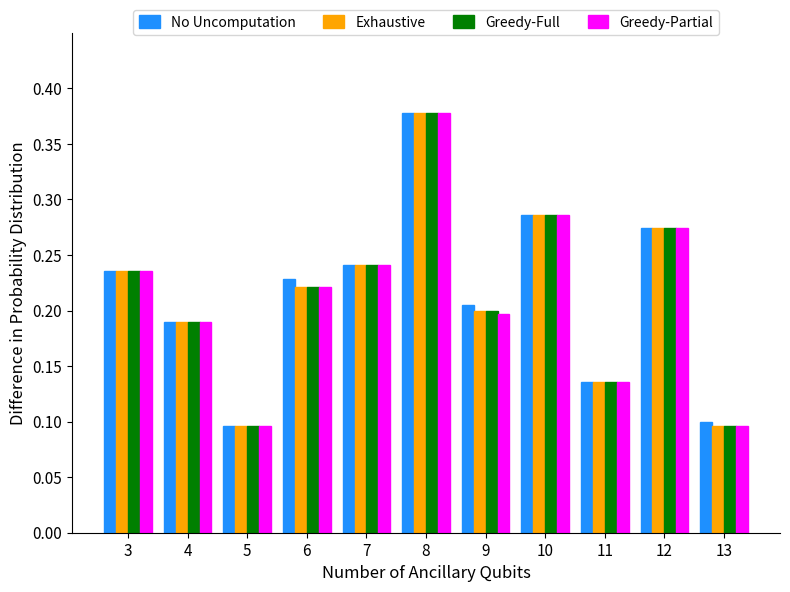

What is the sum of all Exhaustive values?

2.4